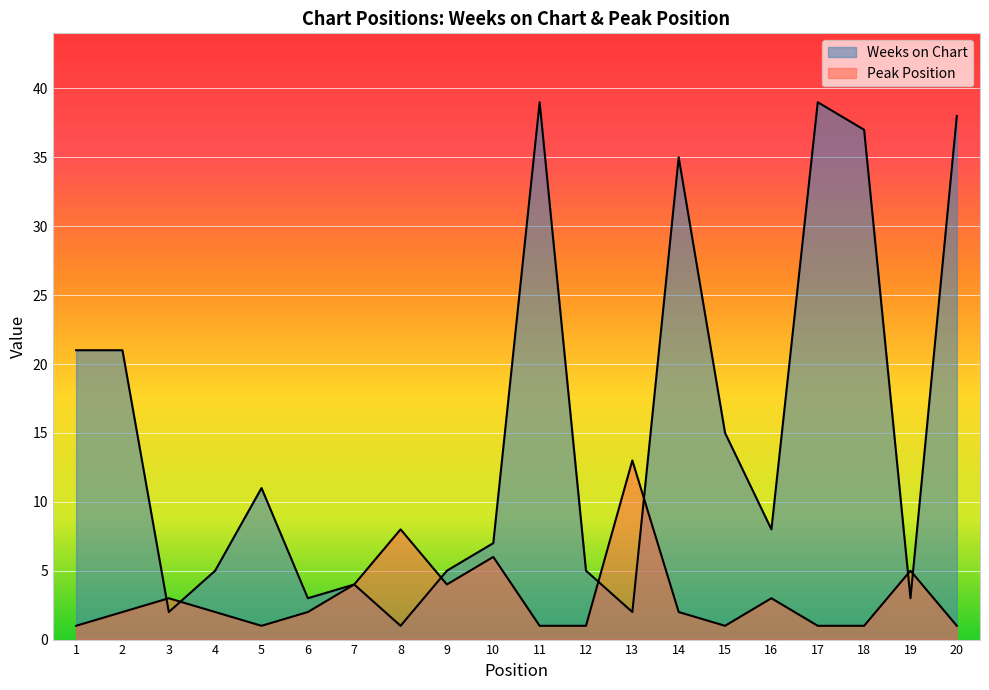

What is the maximum value shown in the chart?

39